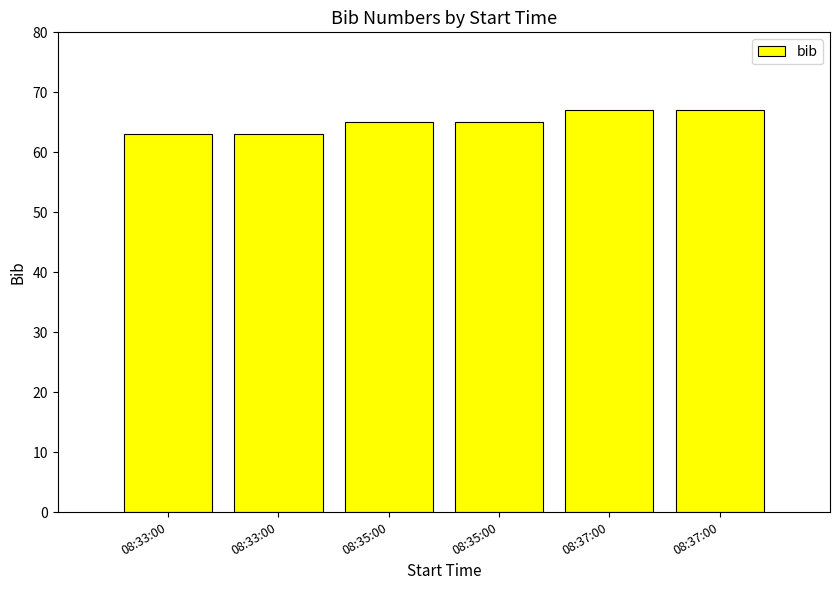

What is the label of the 1st bar from the right?

08:37:00